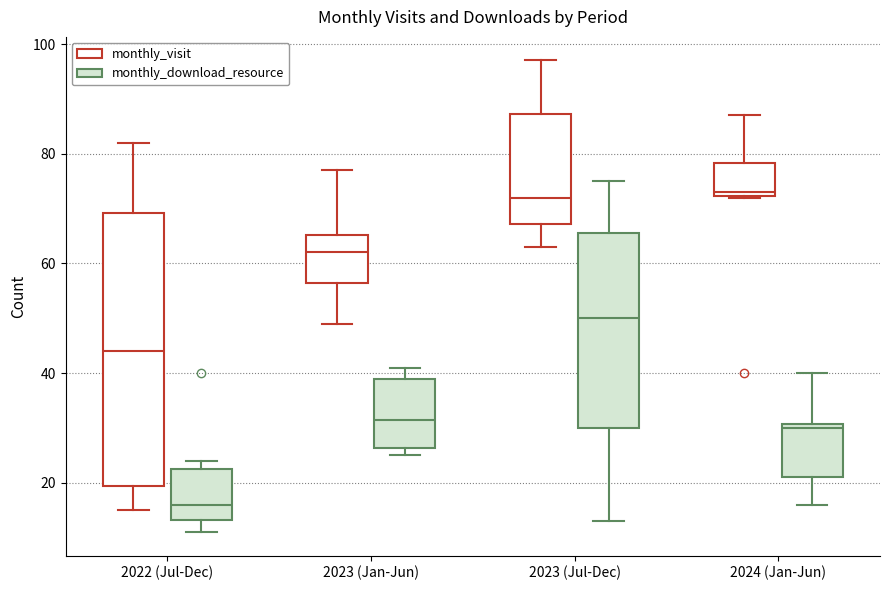

Which box has the lowest median line?

2022 (Jul-Dec) (monthly_download_resource)